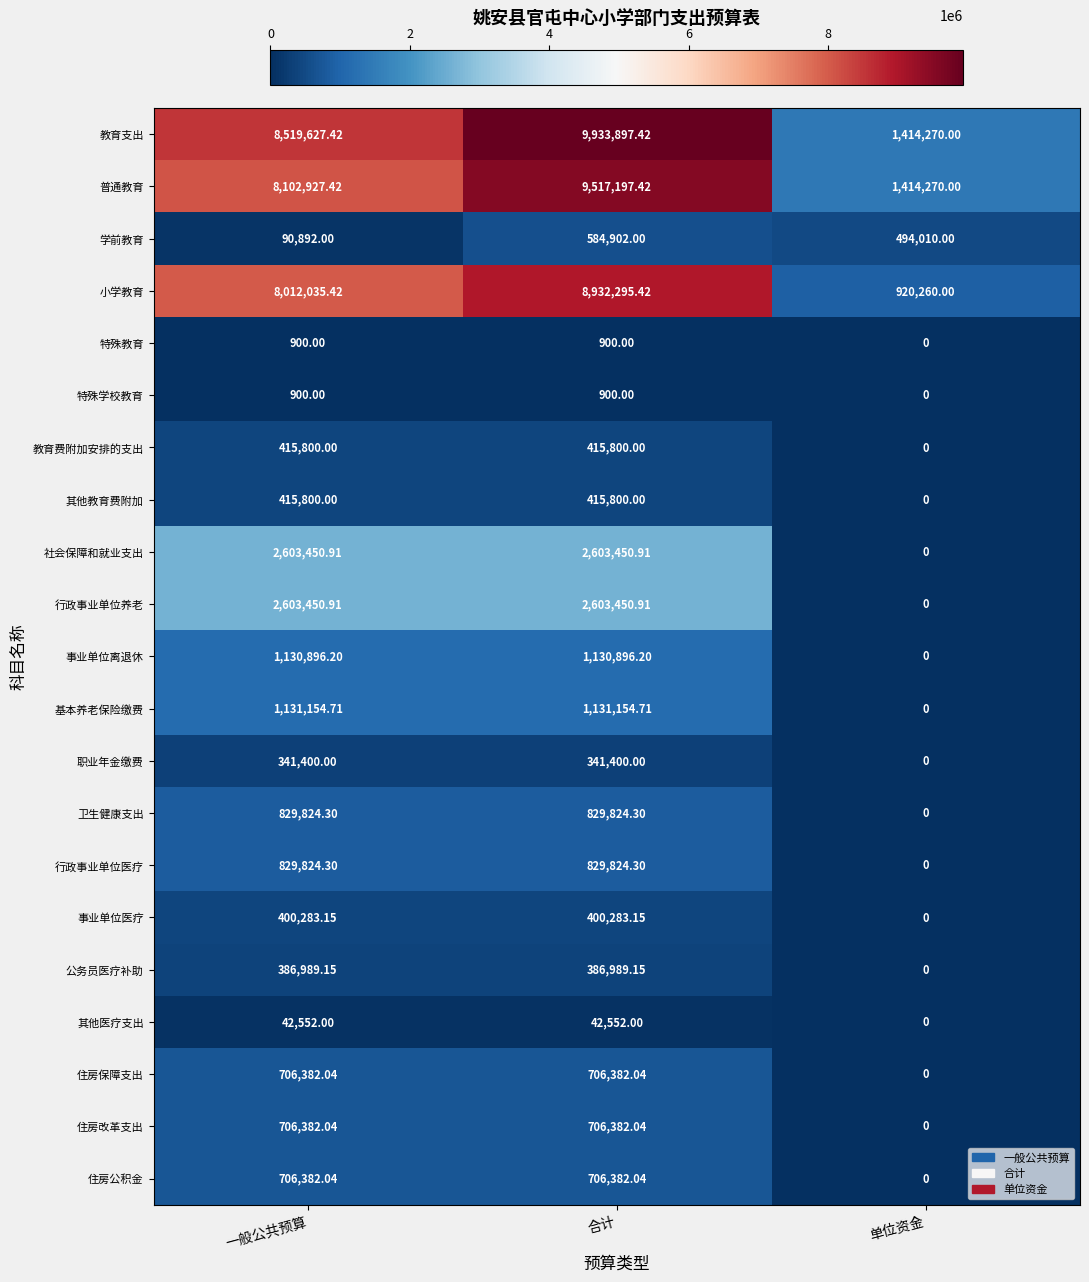

Which series has the widest spread of values?

教育支出